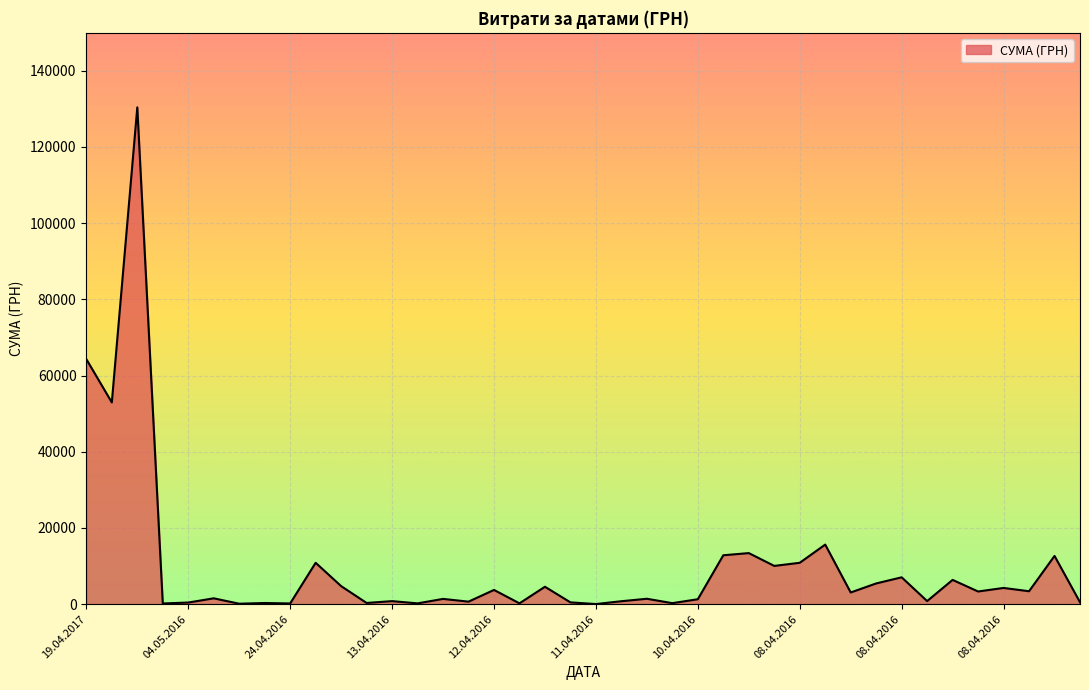

What is the difference between the maximum and minimum values?

130357.3